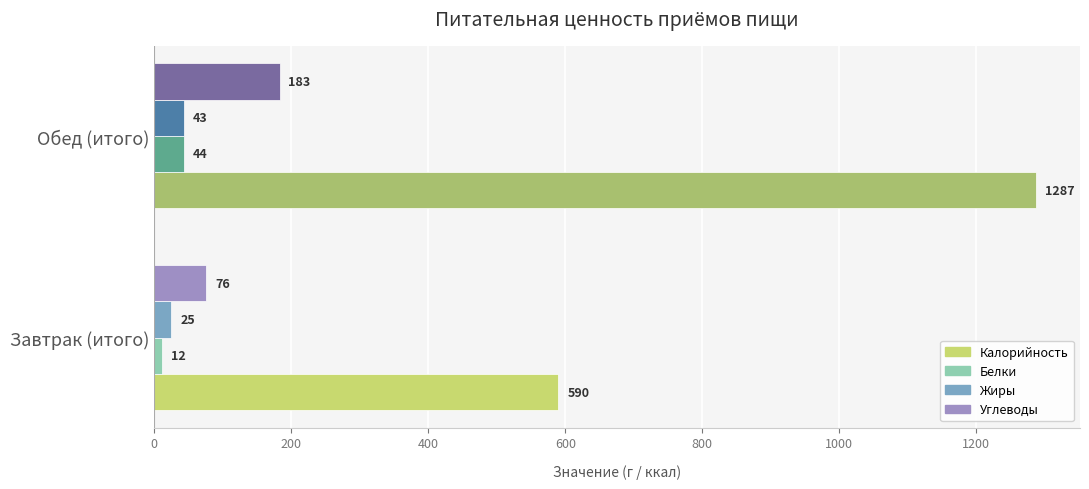

Is the value of Жиры at Завтрак (итого) greater than the value of Белки at Обед (итого)?

No